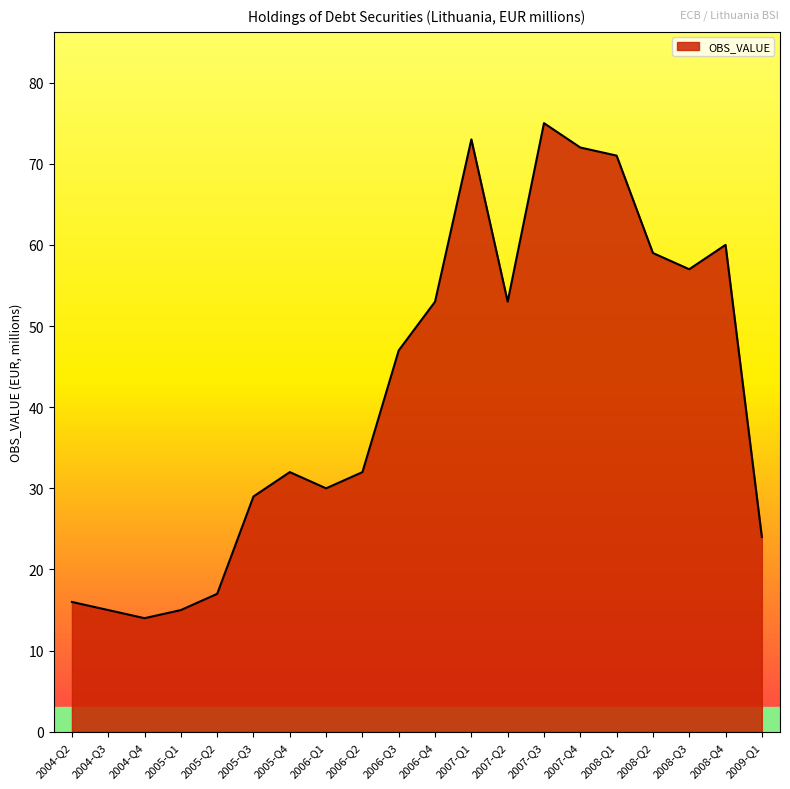

Which label corresponds to the smallest value in the chart?

2004-Q4